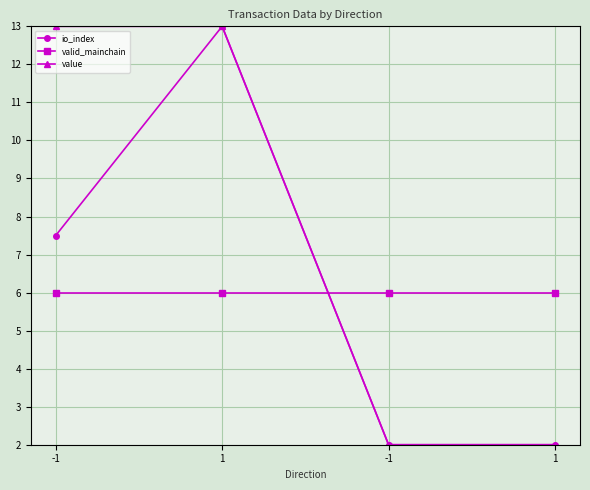

Between 1 and 1, which is larger?

1